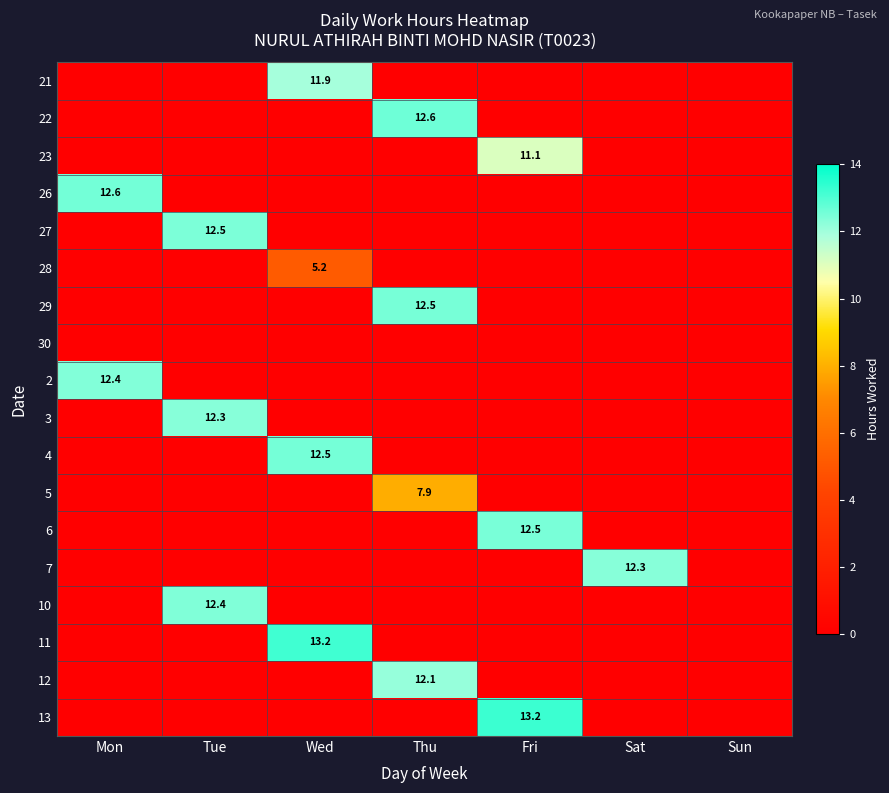

Read the 5 value at Thu.

7.9